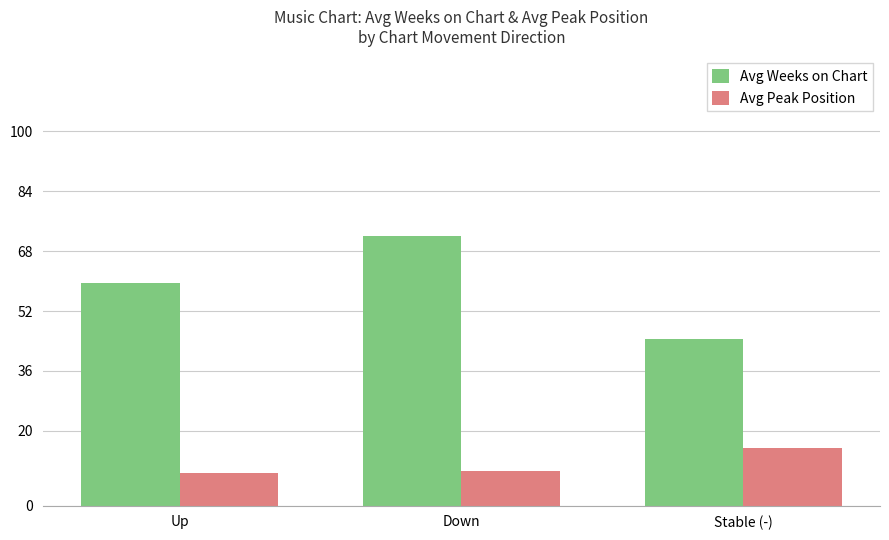

The value of Avg Peak Position at Stable (-) is 23.1. True or false?

False